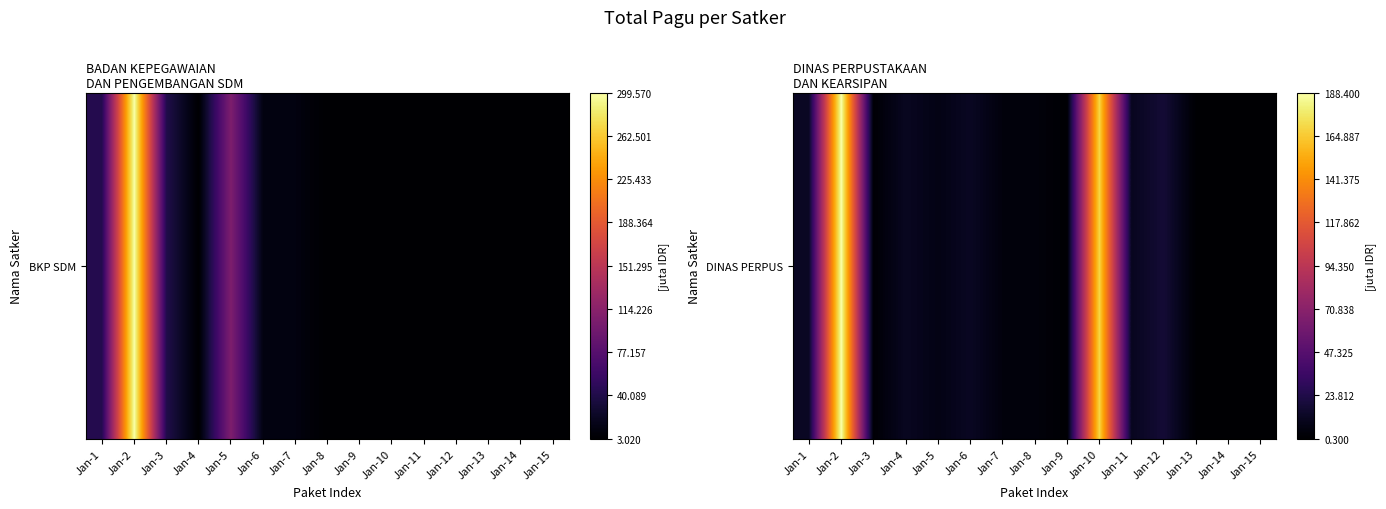

What is the difference between the values at Jan-3 and Jan-10?

167275000